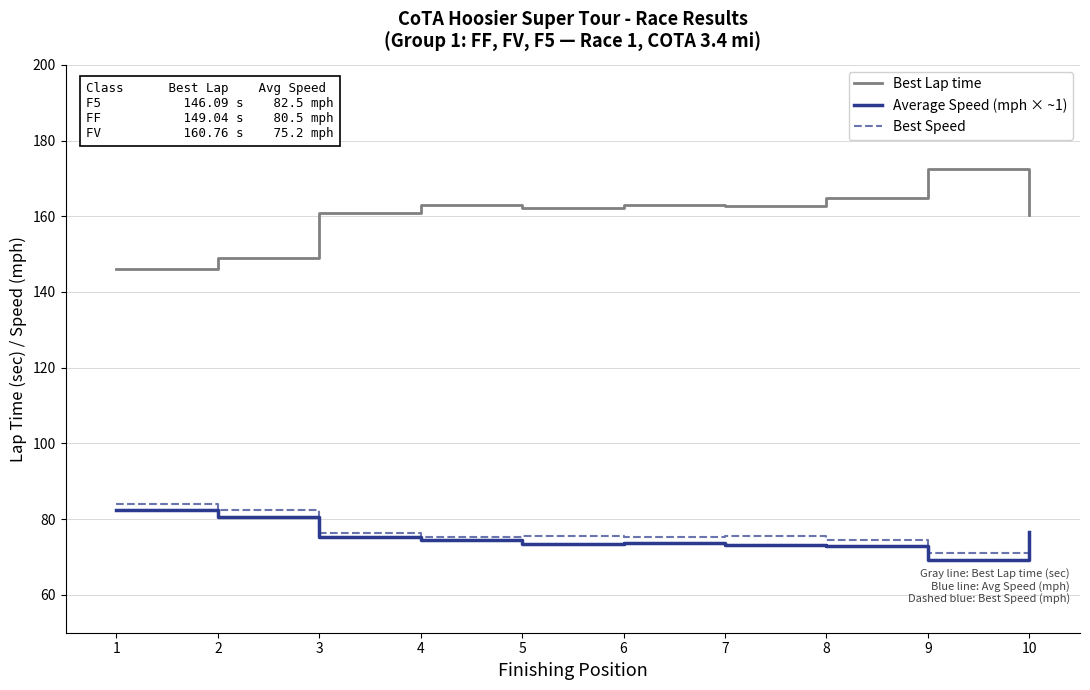

What is the difference between the maximum and second lowest values in the Best Speed series?

9.6